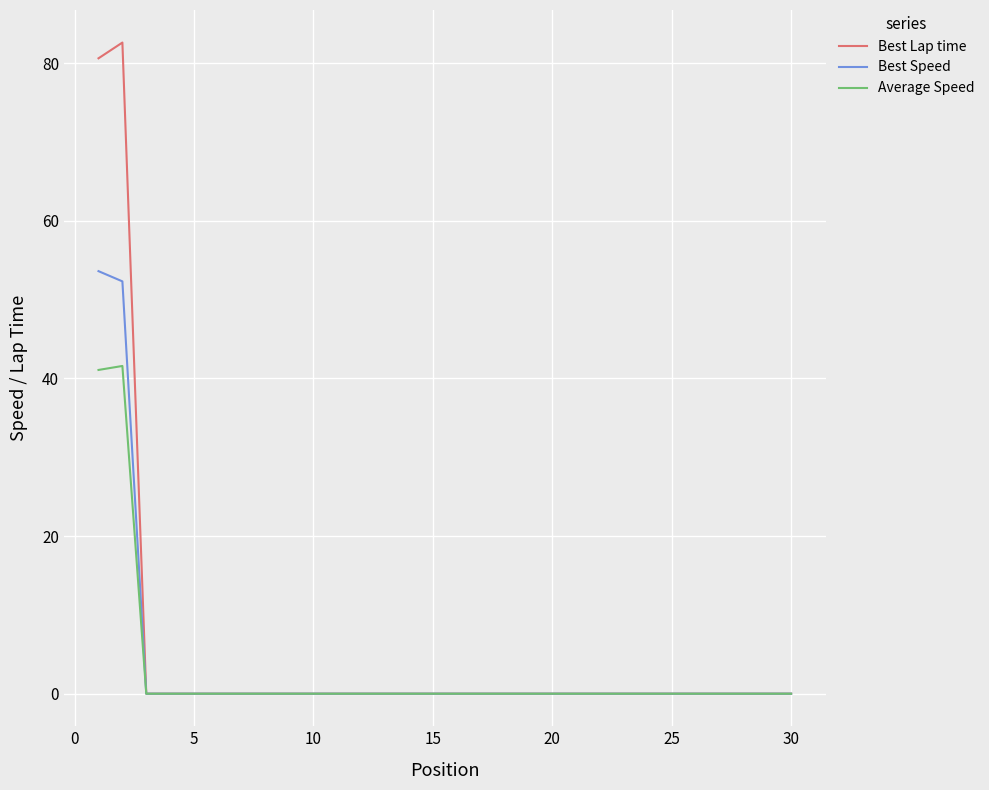

How many lines are shown in the chart?

3